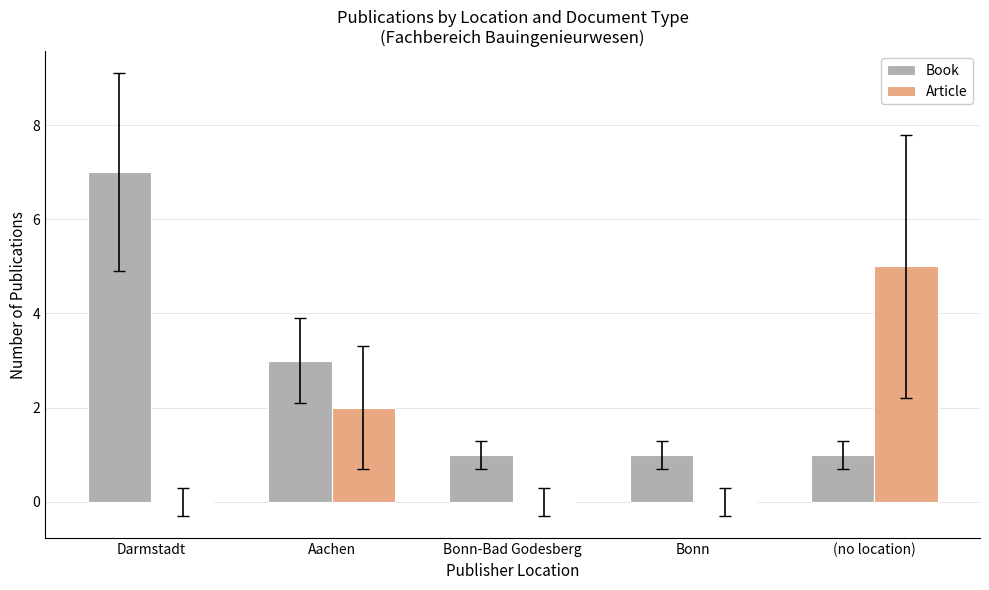

What is the maximum value shown in the chart?

7